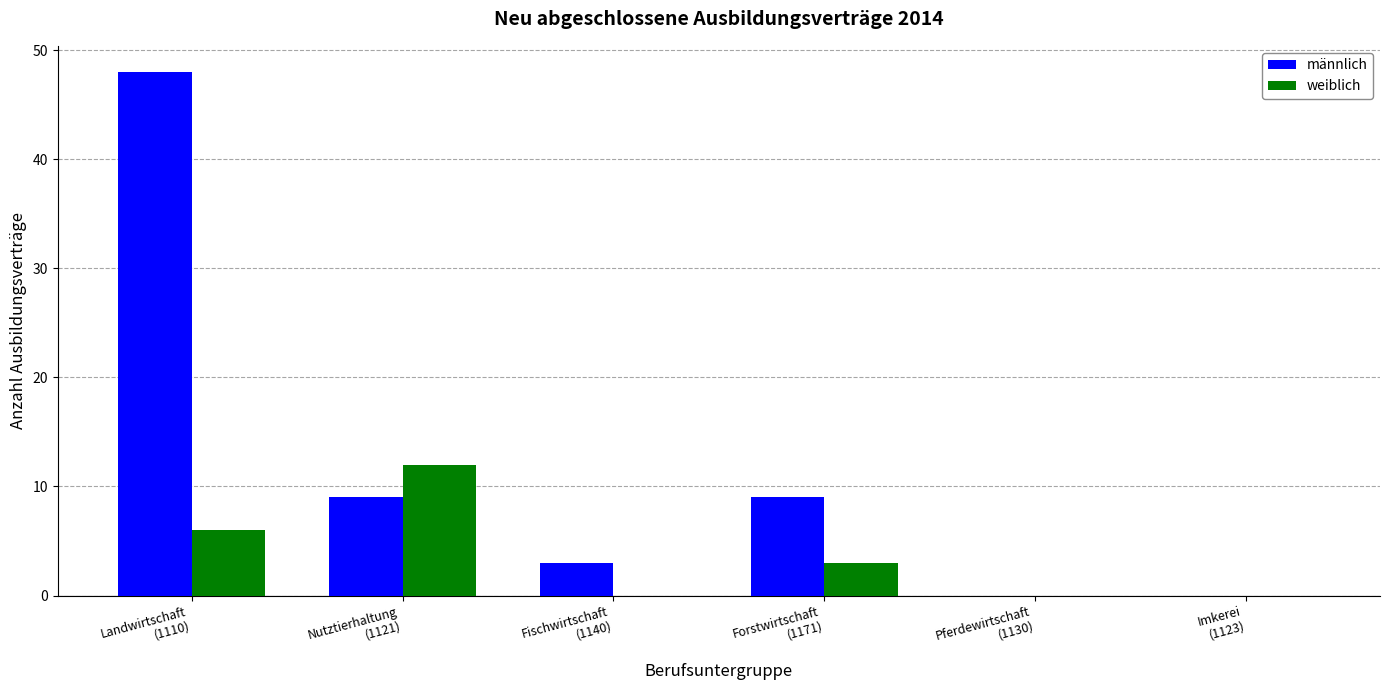

Which series has the largest total across all categories?

männlich